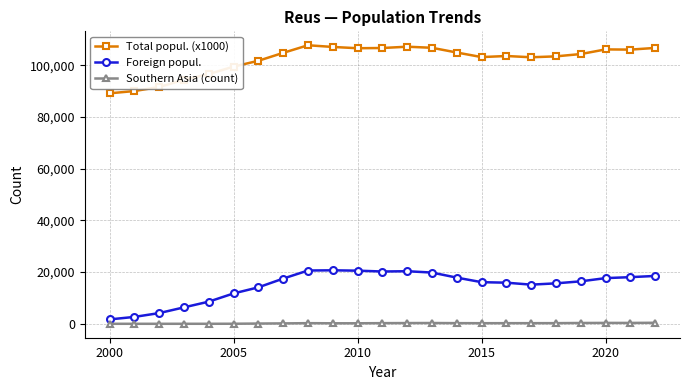

Rank the series by their maximum value, from lowest to highest.

Southern Asia (count), Foreign popul., Total popul. (x1000)